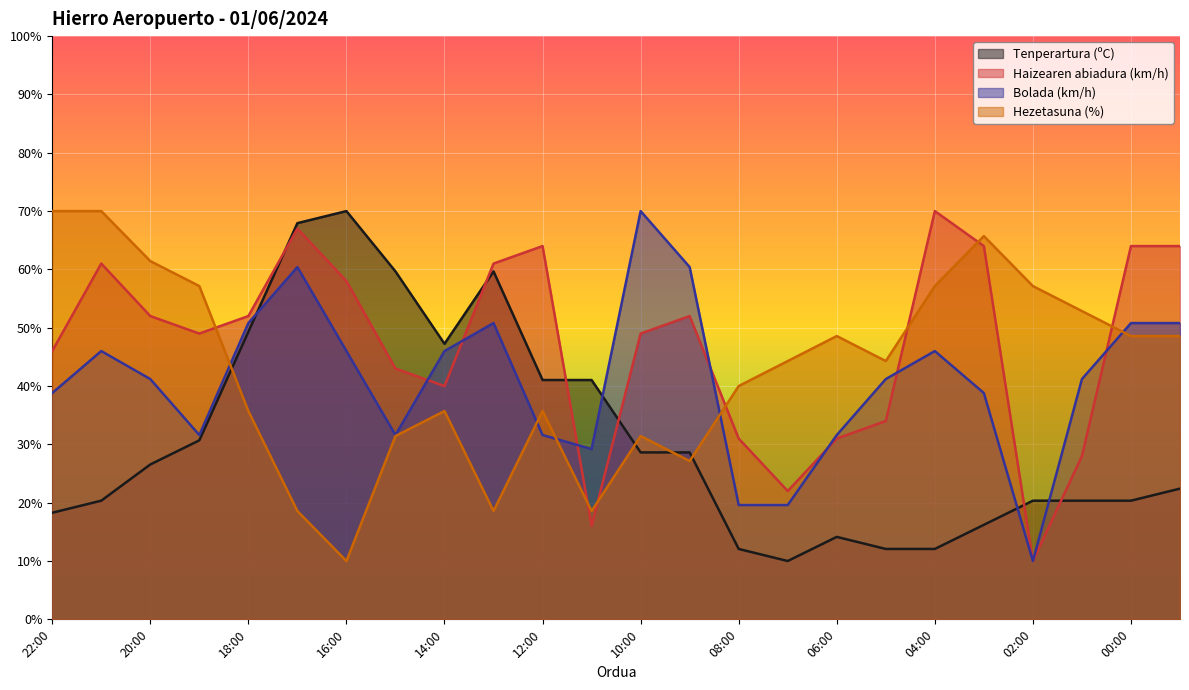

What position from the left is 16:00?

7